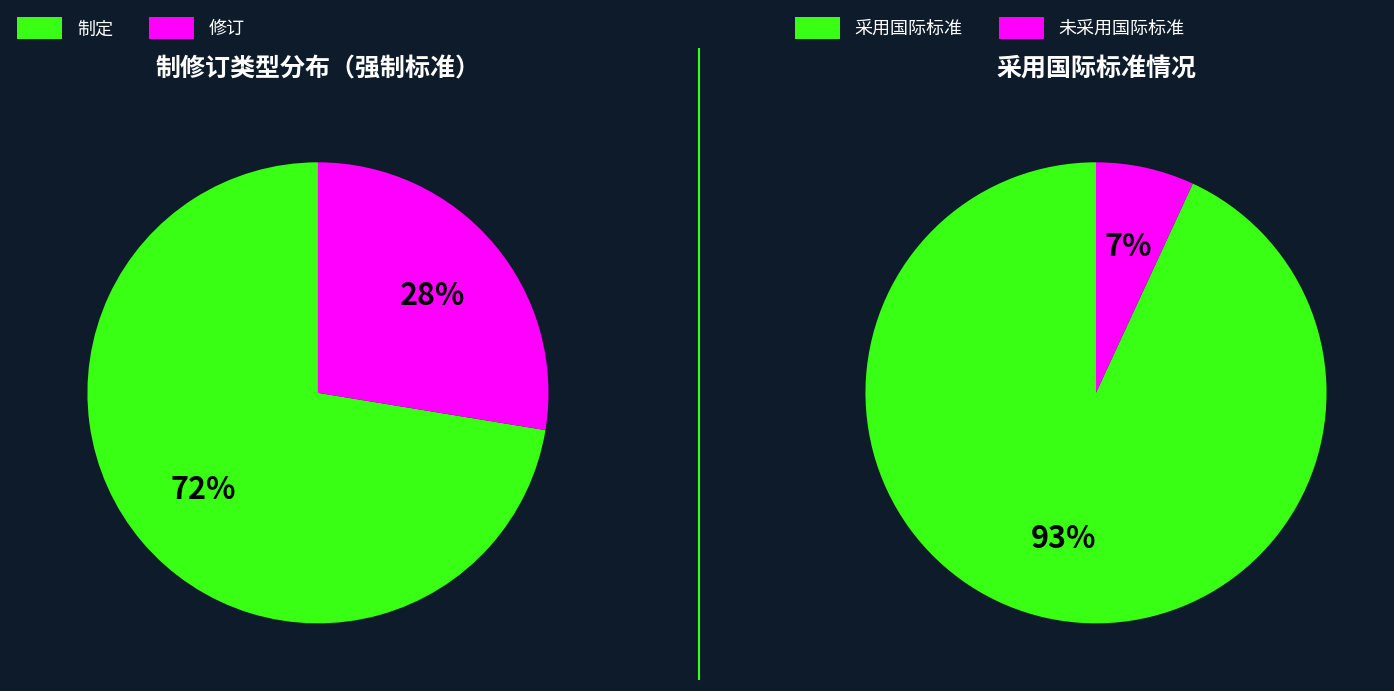

To the nearest percent, what percentage of the pie is 0?

72%